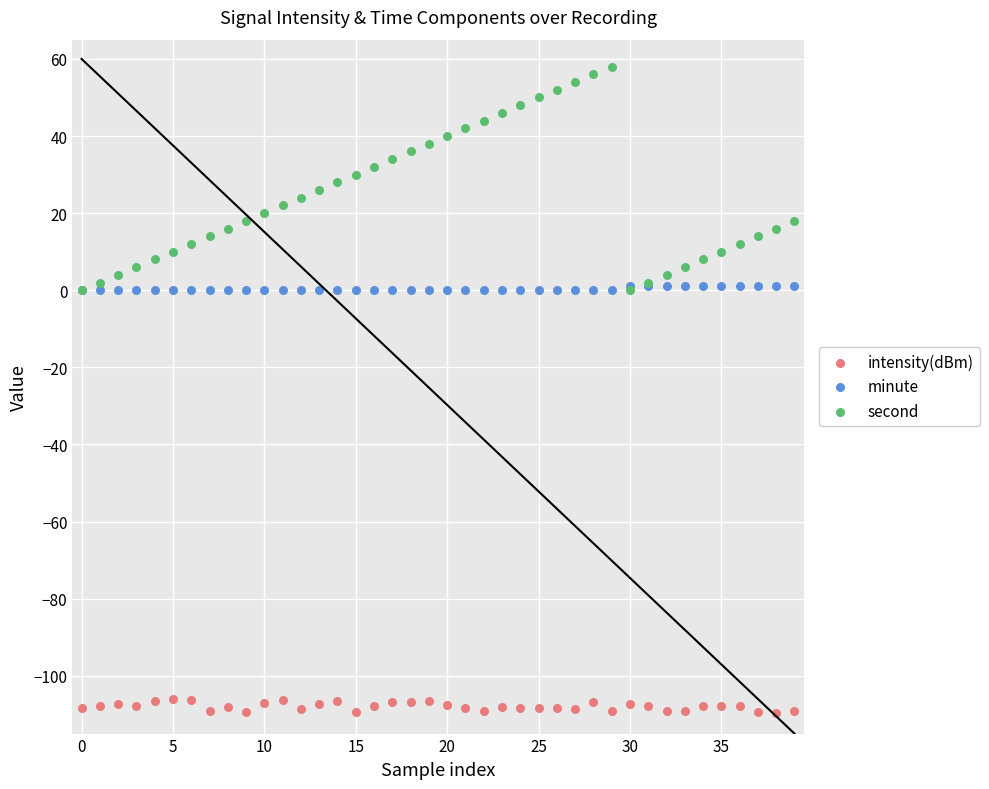

What are all the series names shown in the legend?

intensity(dBm), minute, second